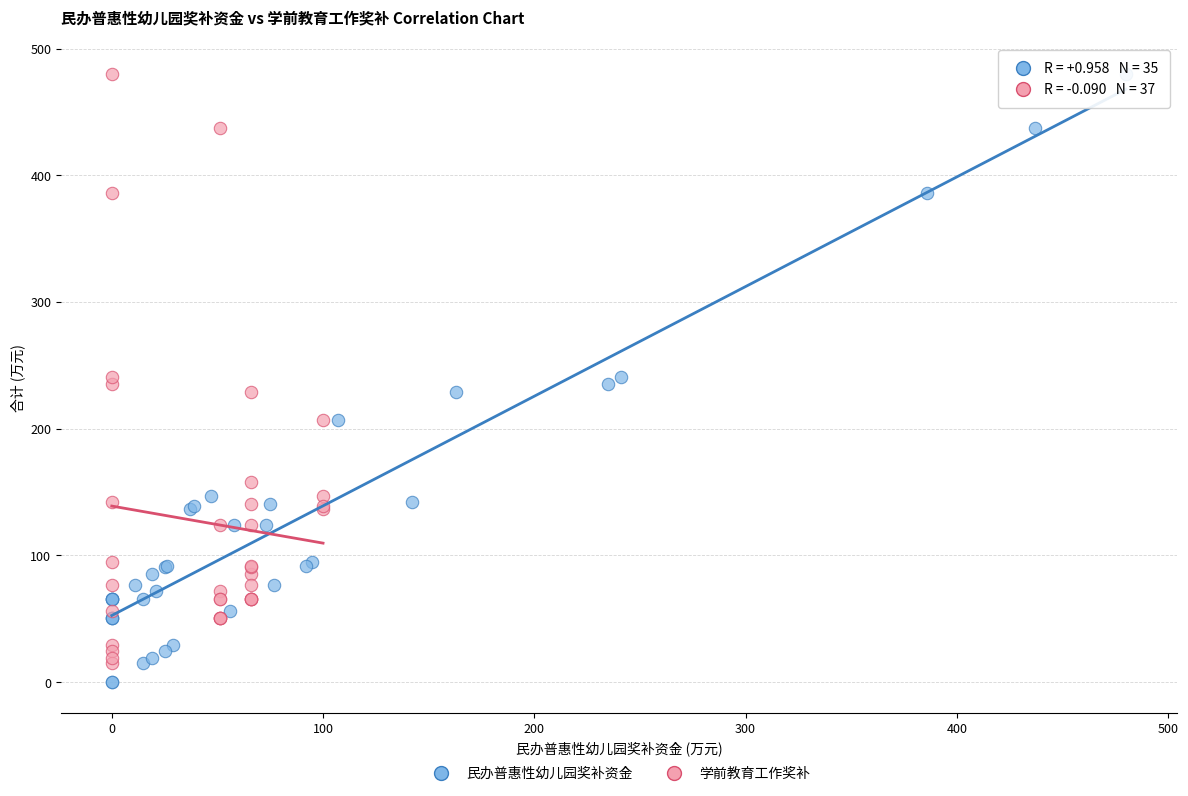

Which series has the widest spread of Y values?

民办普惠性幼儿园奖补资金